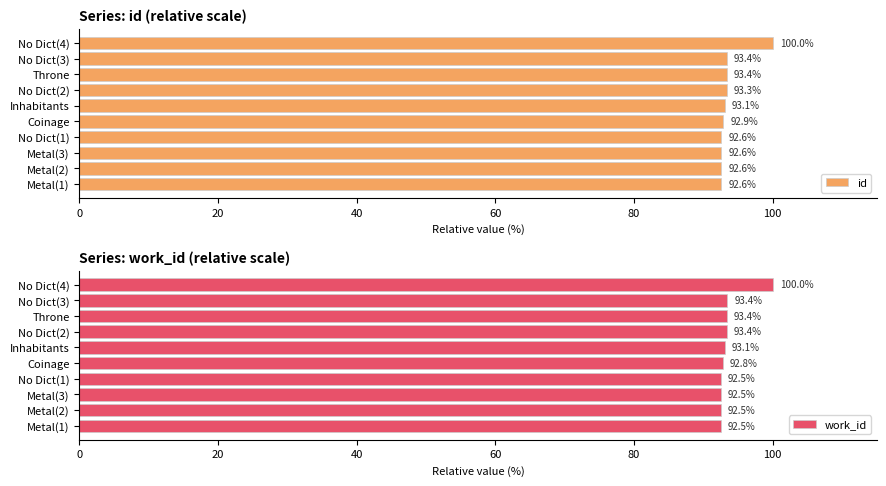

Which series has the largest range (max minus min)?

work_id